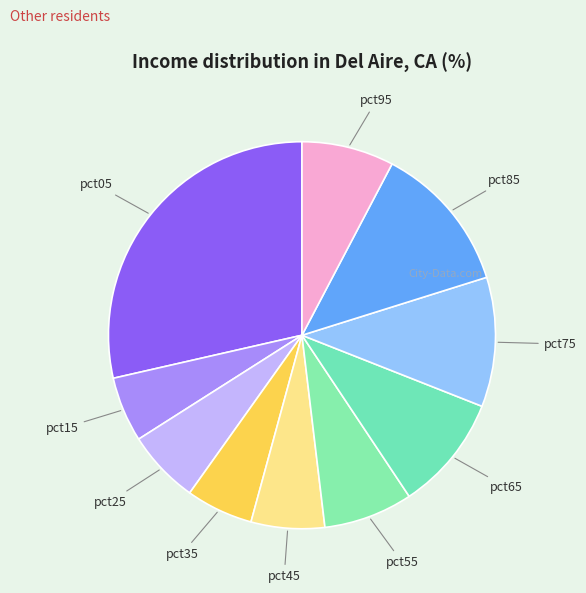

Is it true that pct05 is 29% of the pie?

True